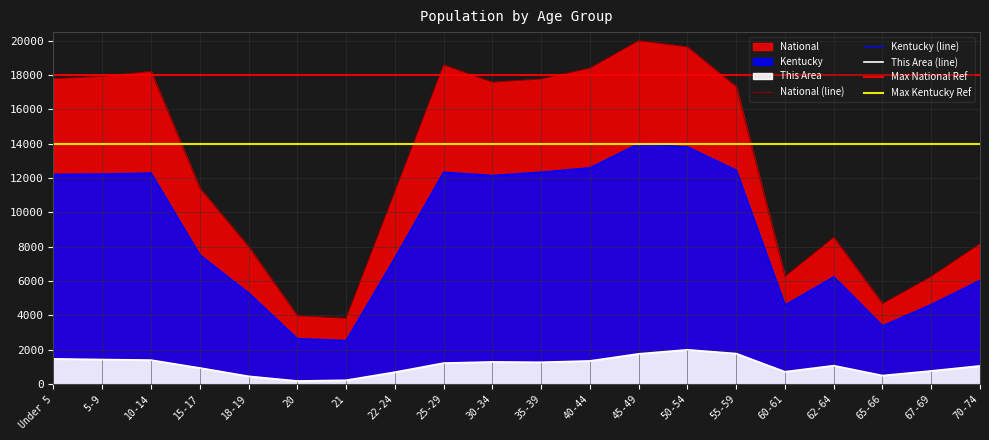

At which category is the sum across all series the highest?

45-49